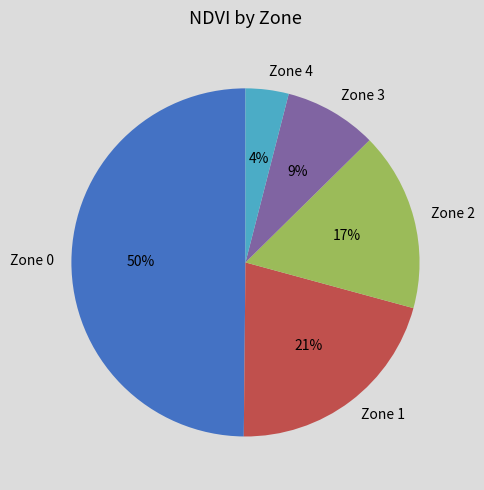

How many segments does this pie chart have?

5